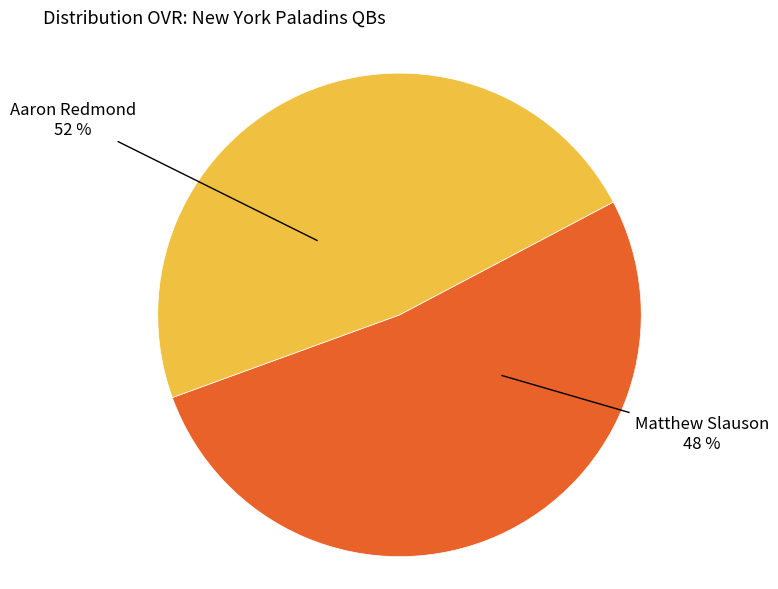

Count the number of slices in the pie.

2